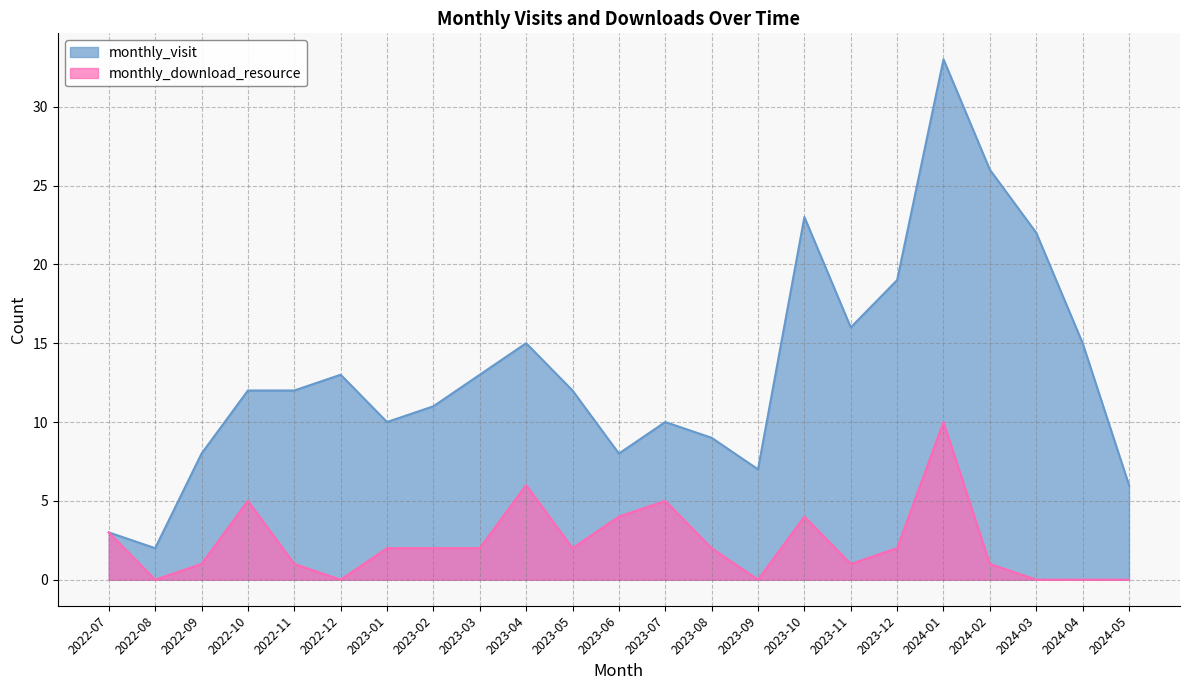

Does the chart display data point markers on the line(s)?

No